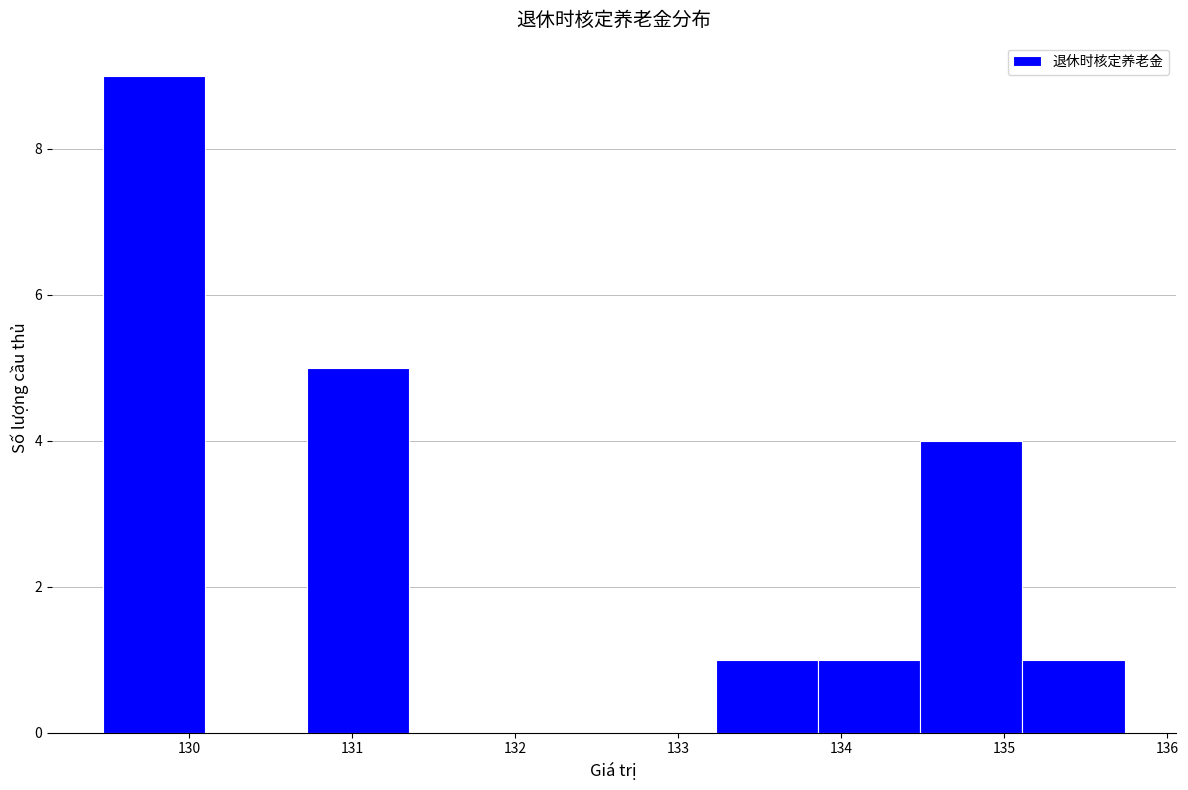

Reading left to right, transcribe this chart: for each bar, give the range it covers on the x-axis and its height. Neither the bar edges nor the heights are printed on the chart, so give them approximately, as read against the axes.

129.5 to 130.1: 9
130.1 to 130.7: 0
130.7 to 131.4: 5
131.4 to 132.0: 0
132.0 to 132.6: 0
132.6 to 133.2: 0
133.2 to 133.9: 1
133.9 to 134.5: 1
134.5 to 135.1: 4
135.1 to 135.7: 1